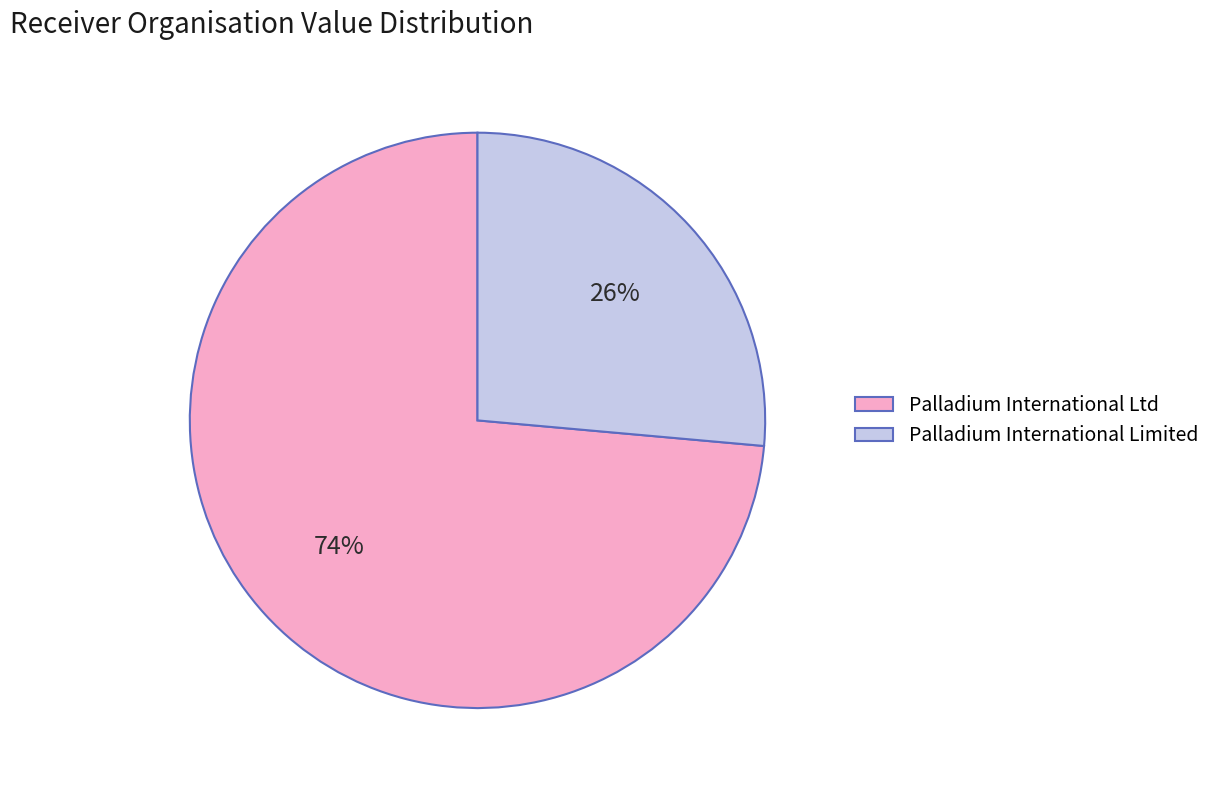

Is it true that Palladium International Limited is 15% of the pie?

False